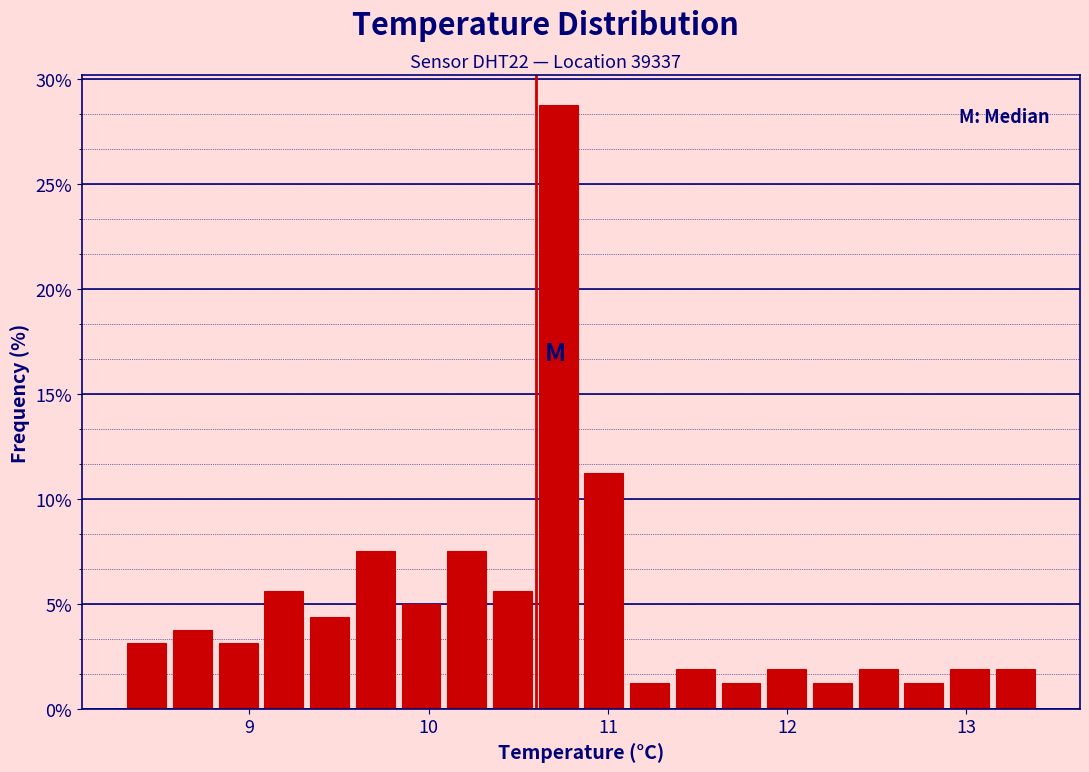

Around what value on the x-axis is the tallest bar? Give the approximate position of its centre, as read against the axis.

10.7